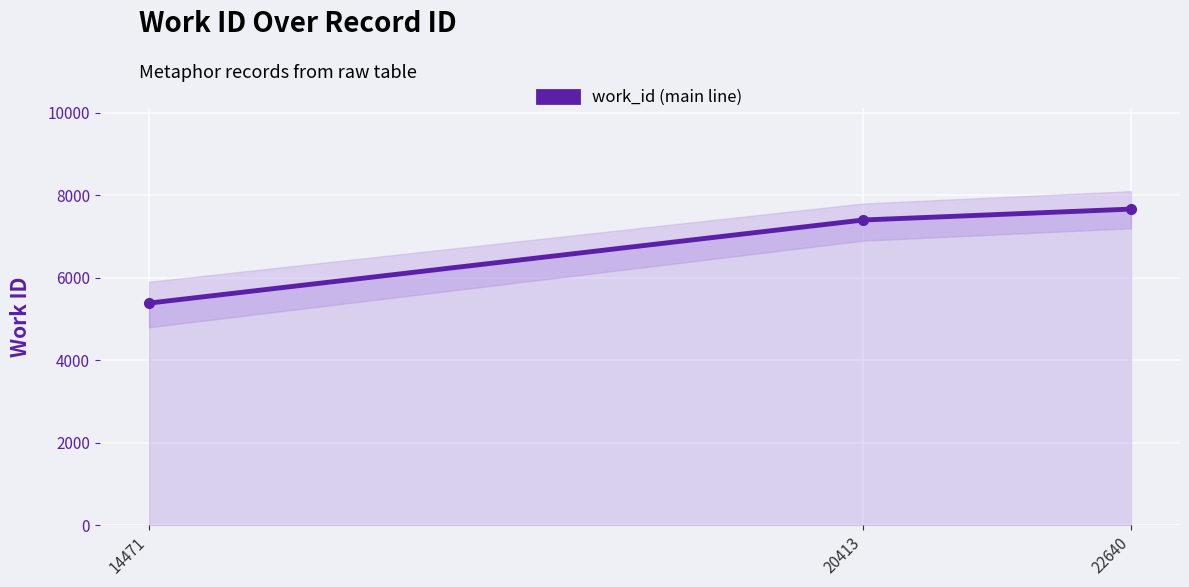

How many lines are shown in the chart?

1